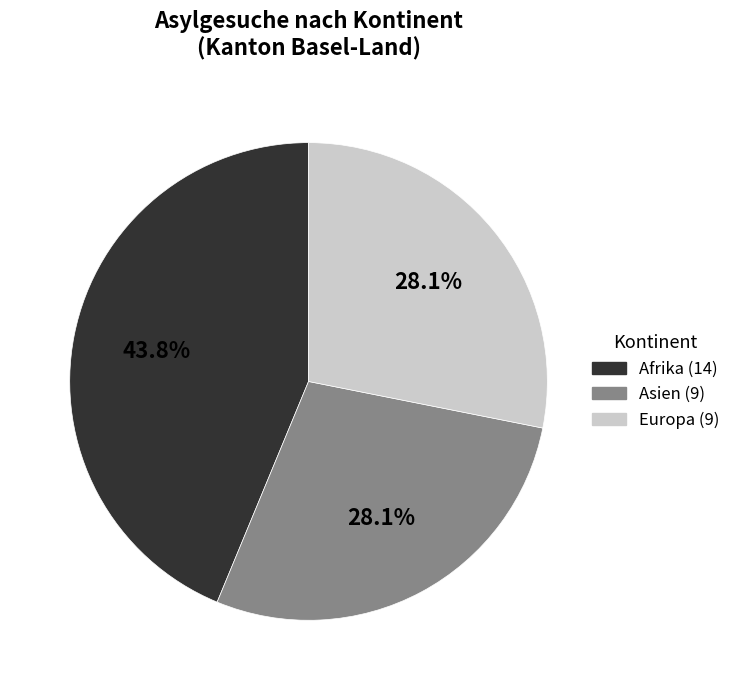

What is the largest slice in the pie chart?

Afrika